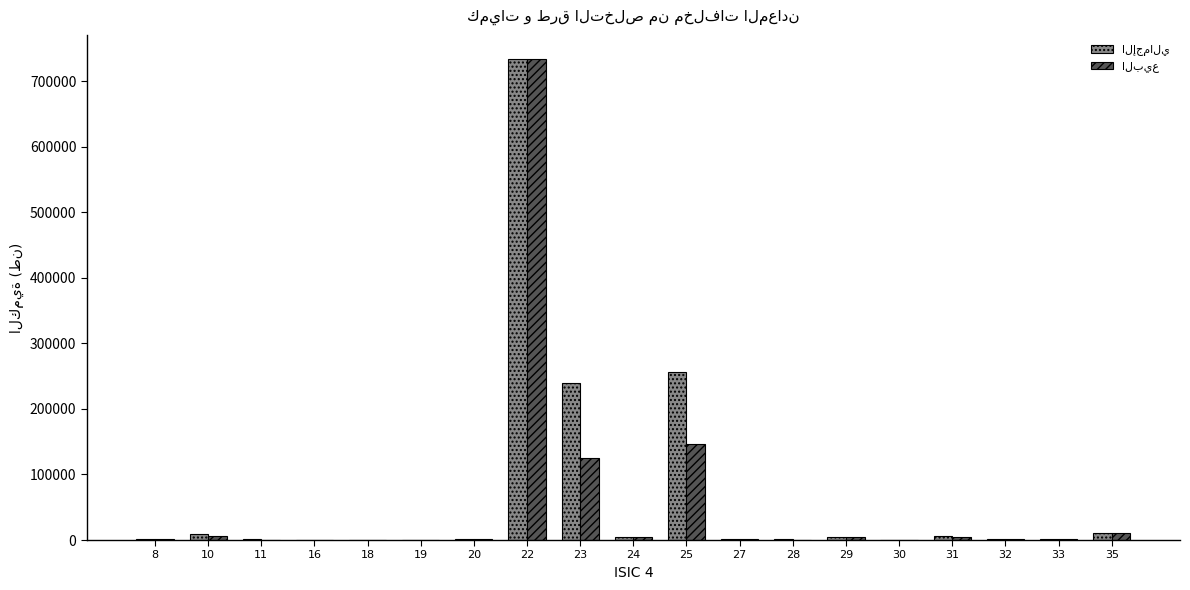

What is the maximum value shown in the chart?

734157.0